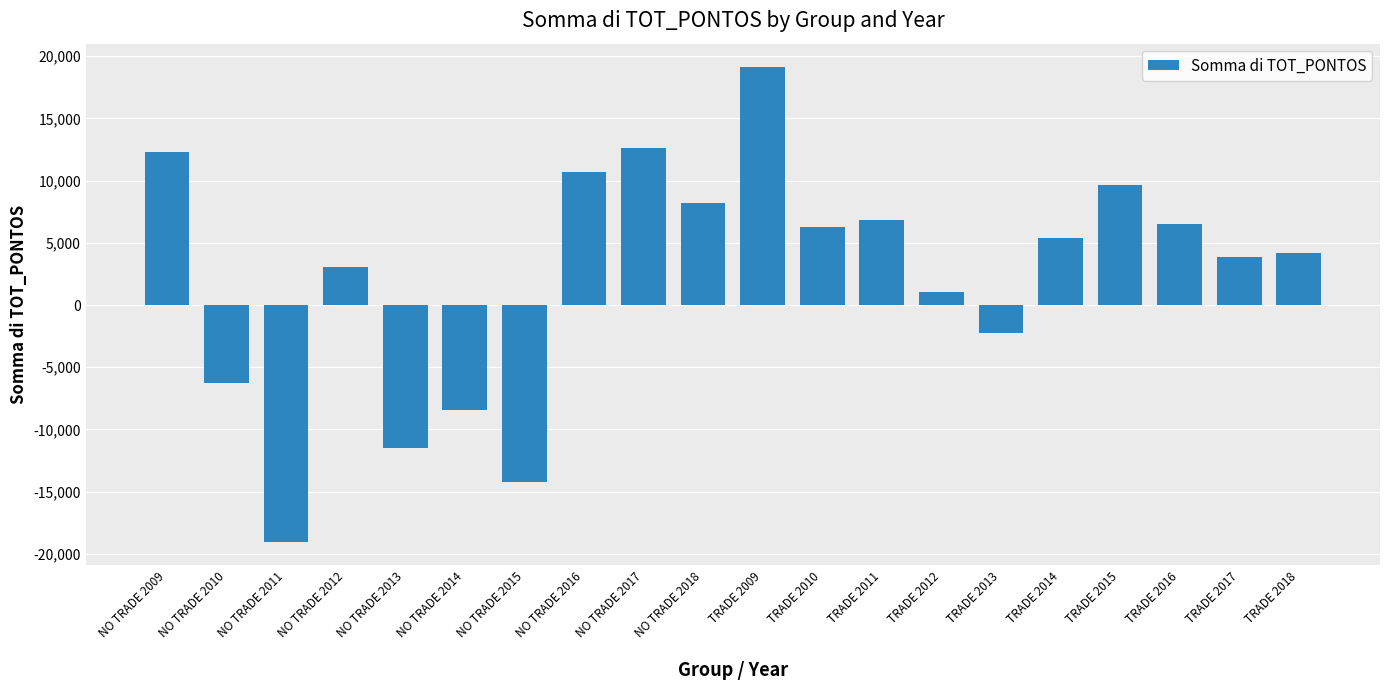

Is it true that the value at NO TRADE 2017 is 12658?

True